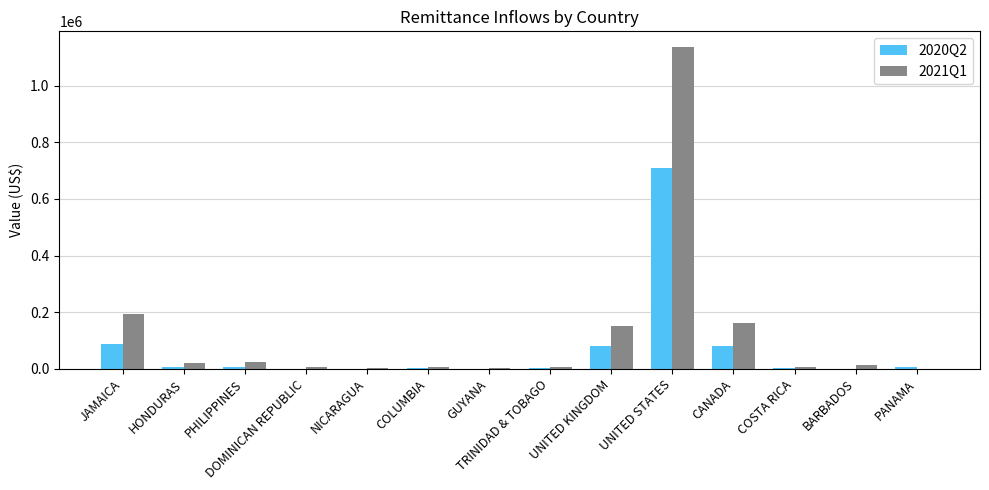

What is the sum of all 2020Q2 values?

983391.3